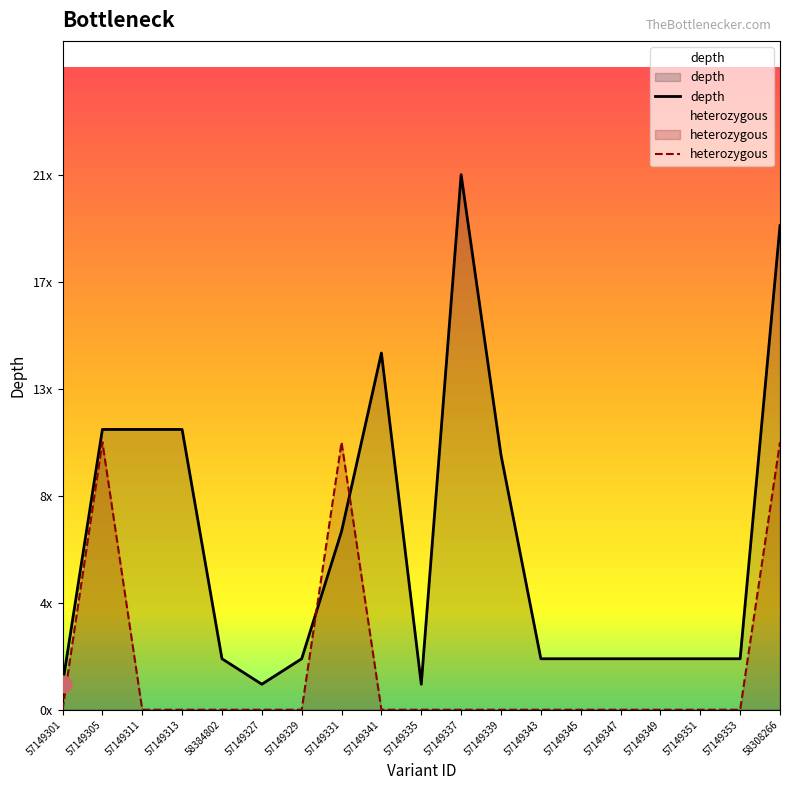

What is the minimum value for depth?

1.0